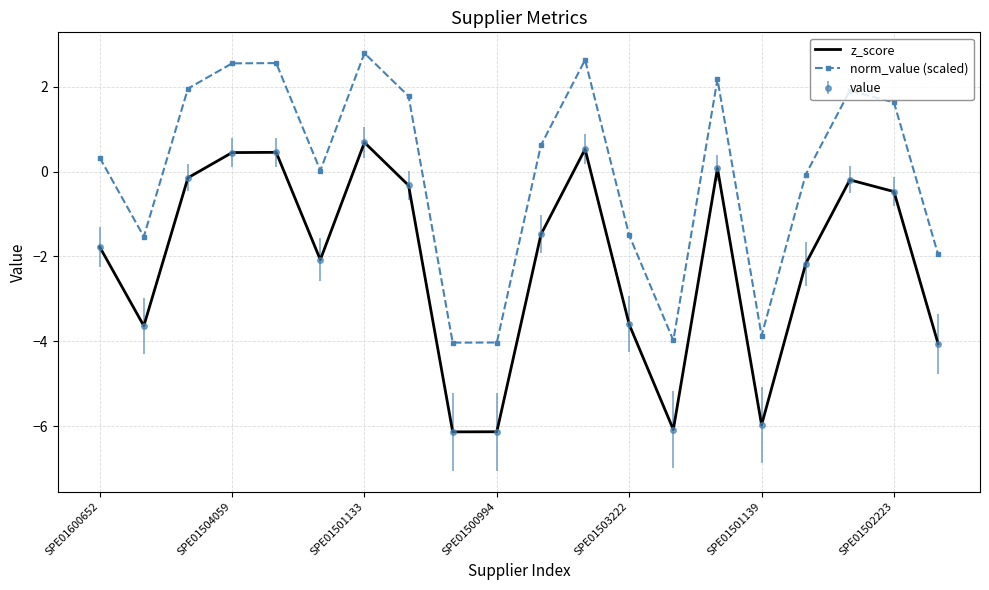

What is the difference between the second highest and second lowest values in the norm_value (scaled) series?

6.7